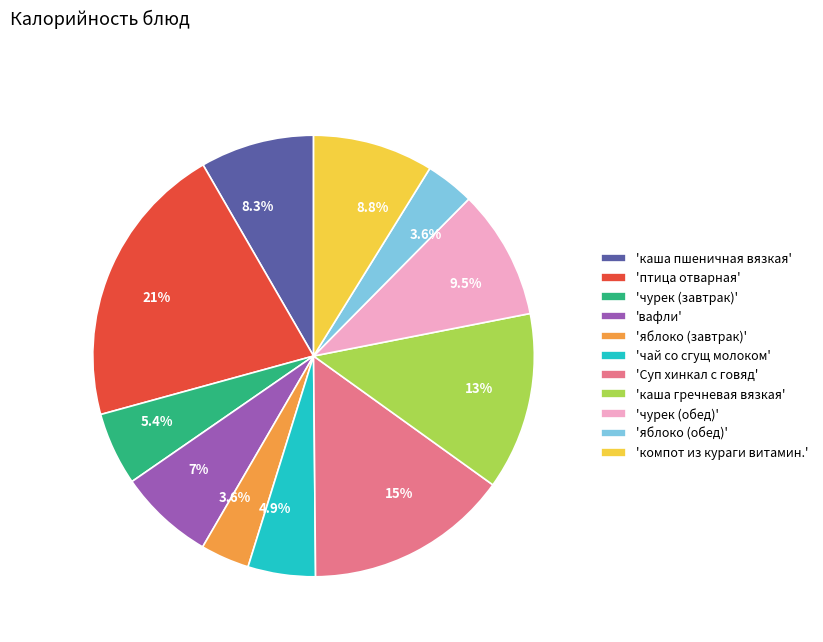

Is 'Суп хинкал с говяд' the majority of the pie?

No